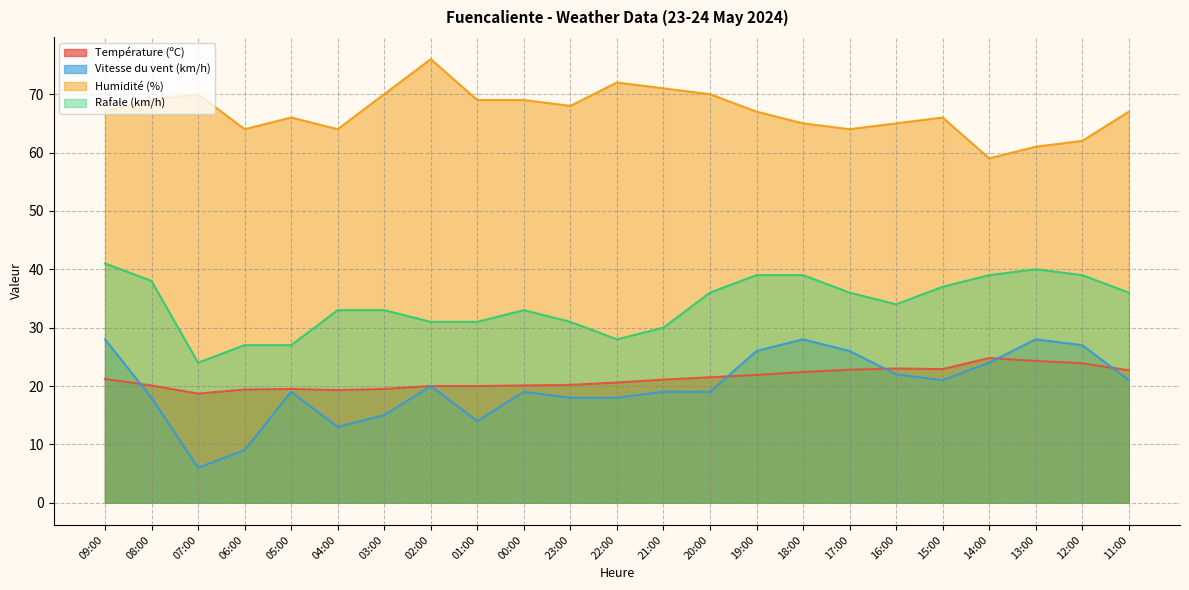

Where is the first local maximum for Humidité (%)?

07:00